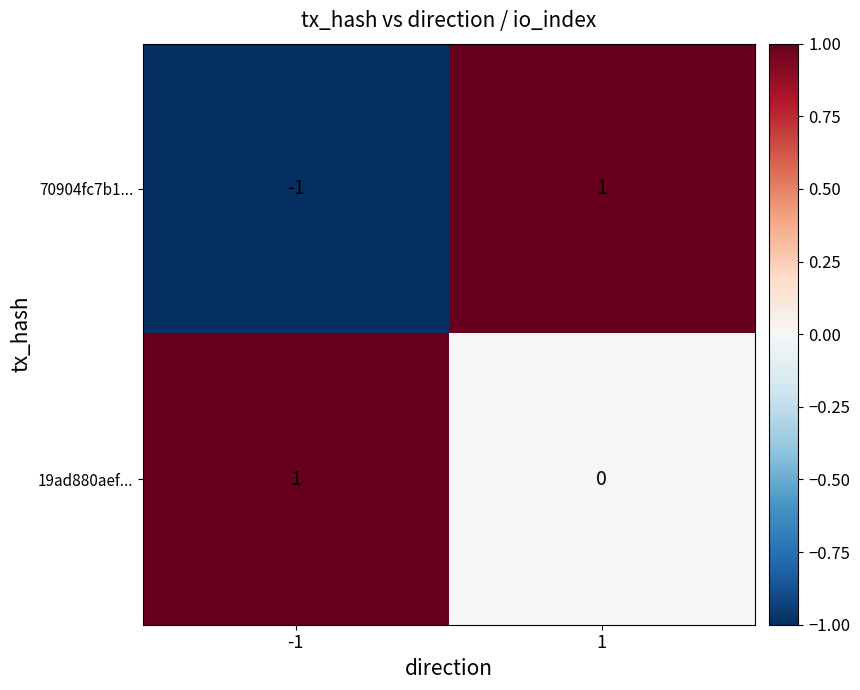

What is the minimum value shown in the chart?

-1